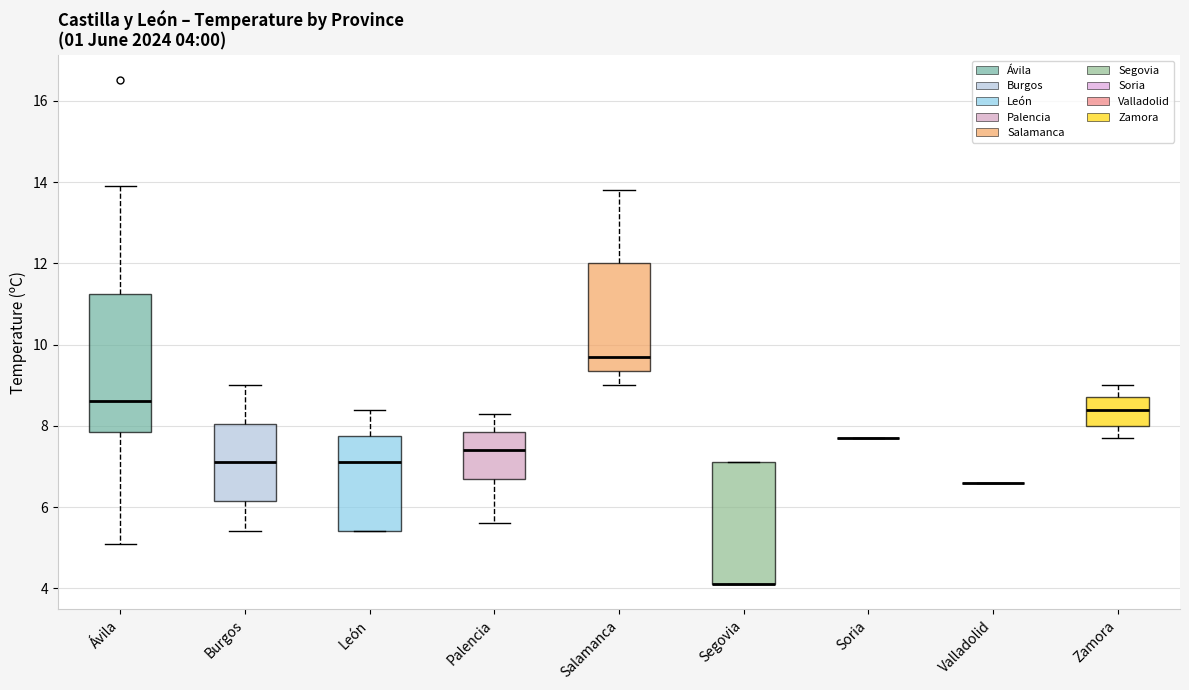

Which box is the tallest, from its lower edge to its upper edge?

Ávila